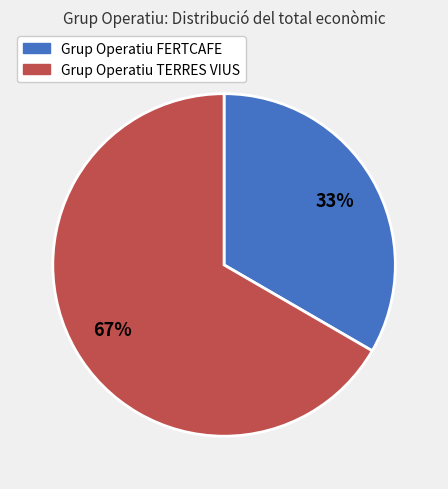

What is the ratio of the value at Grup Operatiu FERTCAFE to the value at Grup Operatiu TERRES VIUS?

0.5